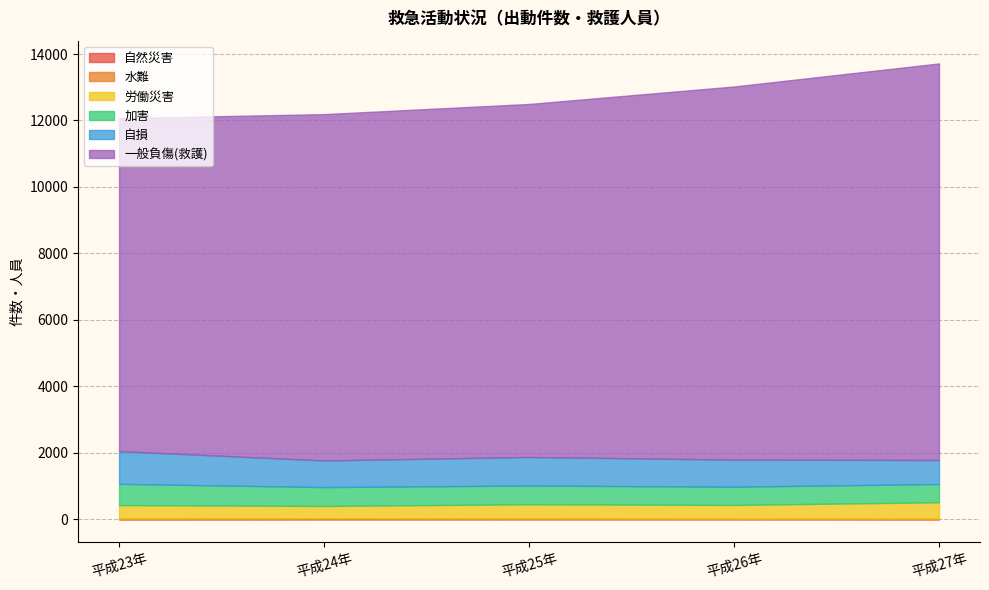

True or false: 自然災害 and 労働災害 cross at least once.

False